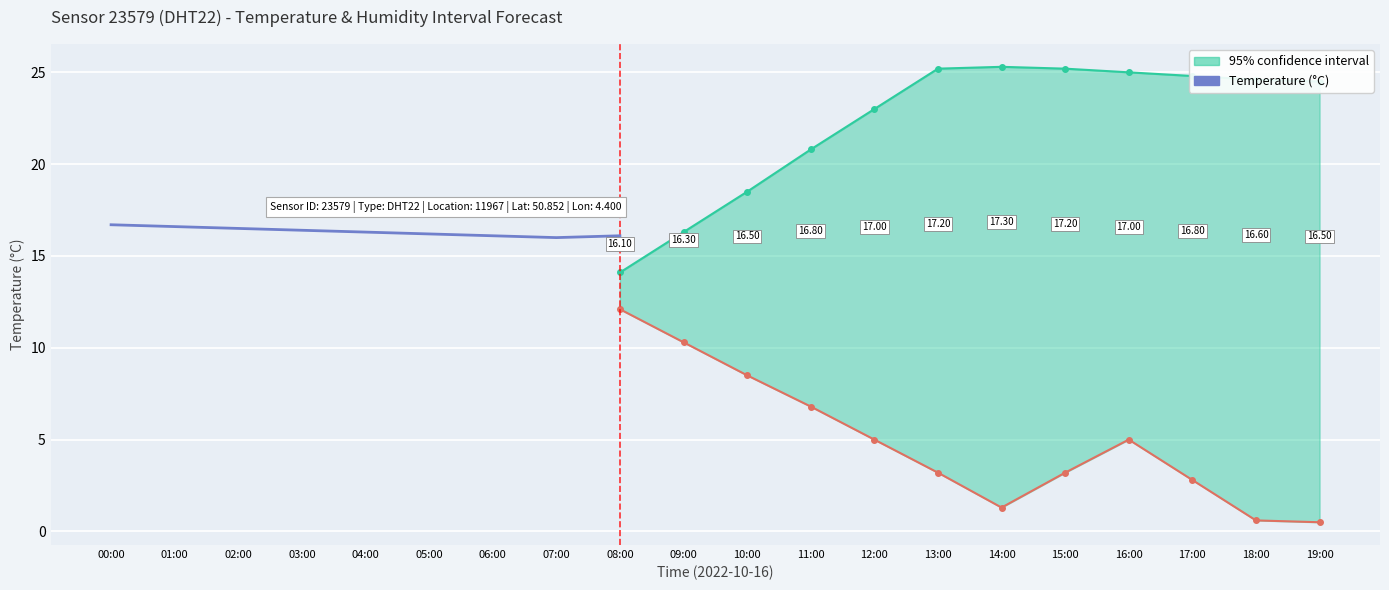

What is the difference between the maximum and minimum values?

0.7